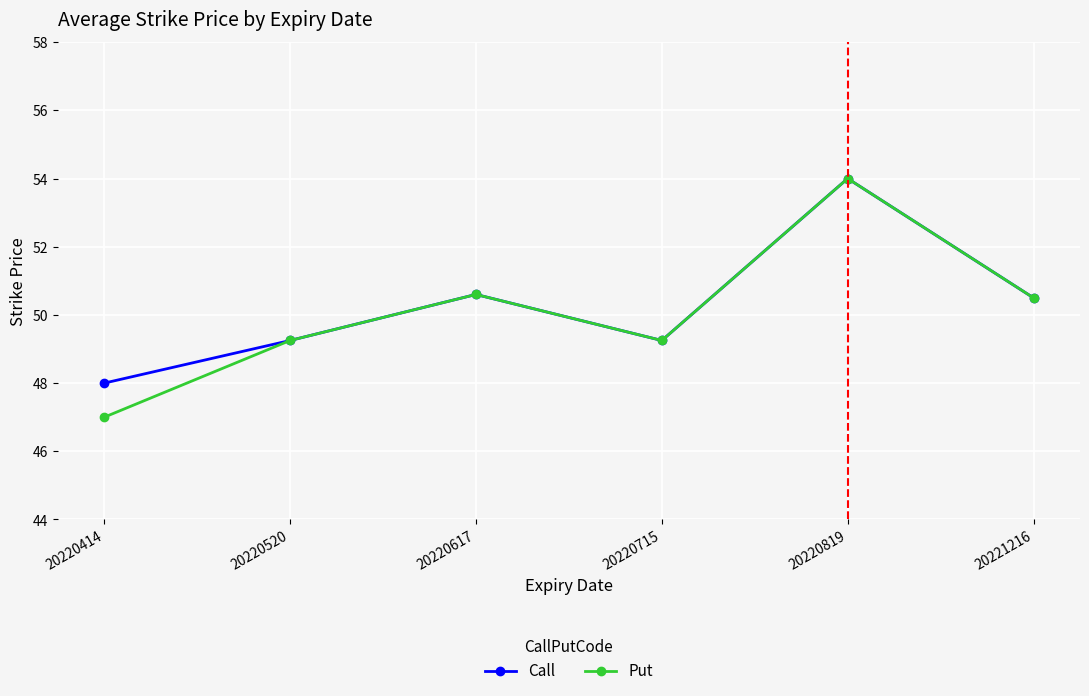

At which category does Call reach its first local peak?

20220617